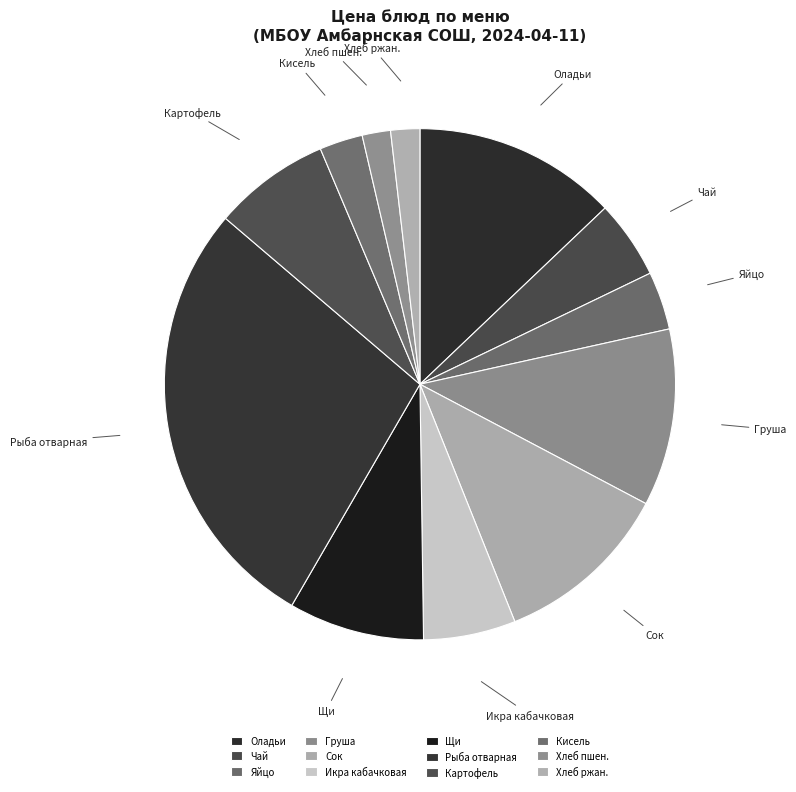

Do Щи and Яйцо together represent more than half of the pie?

No